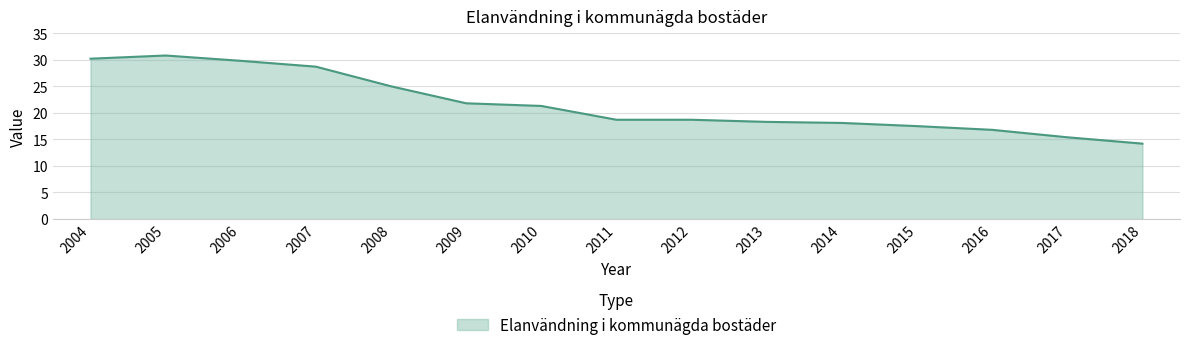

What is the average value?

21.7